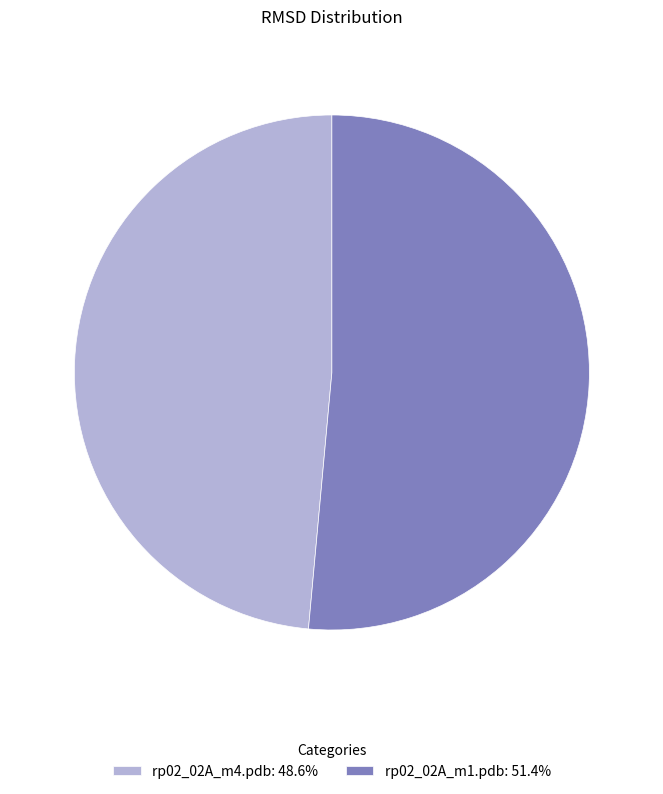

Is there any slice that represents more than half of the pie?

Yes